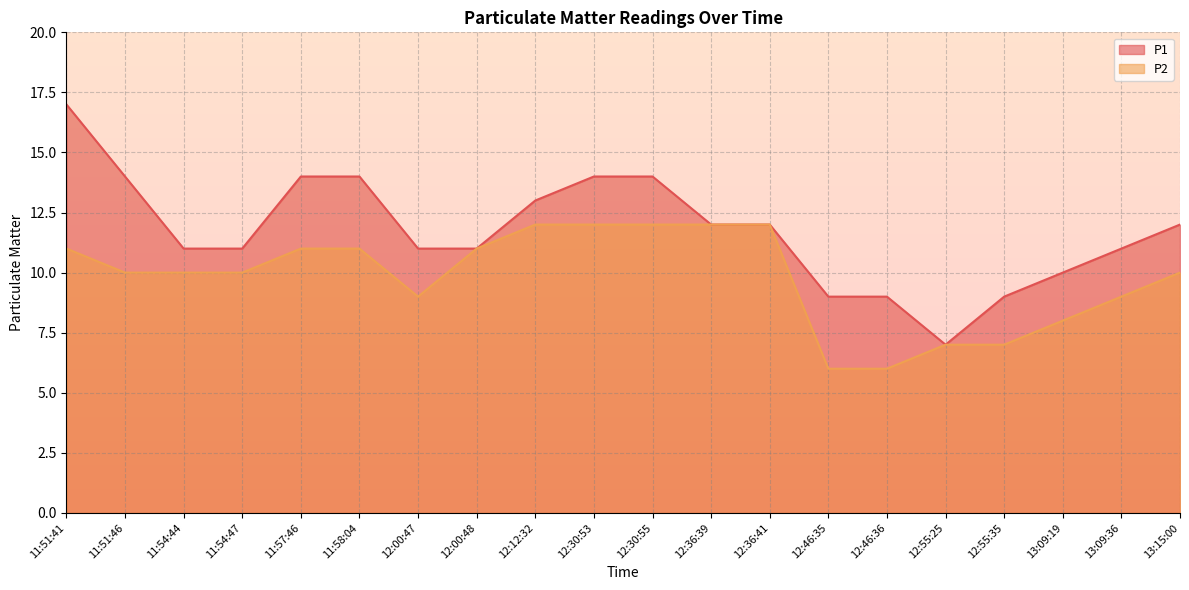

At which label is P2 closest to 9?

12:00:47